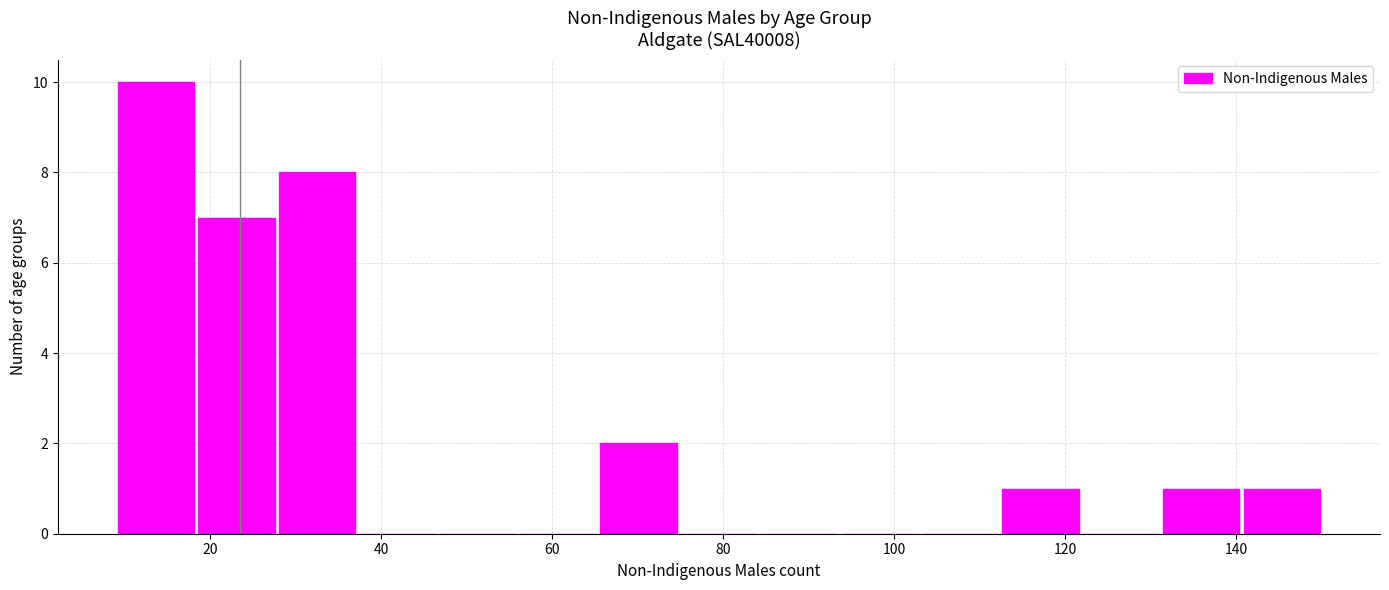

Reading left to right, transcribe this chart: for each bar, give the range it covers on the x-axis and its height. Neither the bar edges nor the heights are printed on the chart, so give them approximately, as read against the axes.

9.0 to 18.4: 10
18.4 to 27.8: 7
27.8 to 37.2: 8
37.2 to 46.6: 0
46.6 to 56.0: 0
56.0 to 65.4: 0
65.4 to 74.8: 2
74.8 to 84.2: 0
84.2 to 93.6: 0
93.6 to 103.0: 0
103.0 to 112.4: 0
112.4 to 121.8: 1
121.8 to 131.2: 0
131.2 to 140.6: 1
140.6 to 150.0: 1